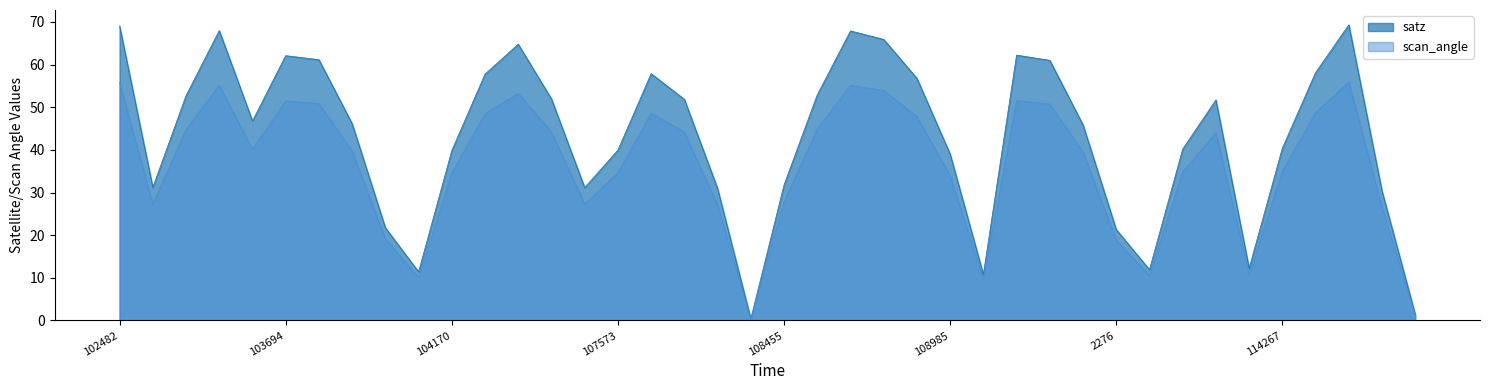

True or false: satz and scan_angle intersect in this chart.

False